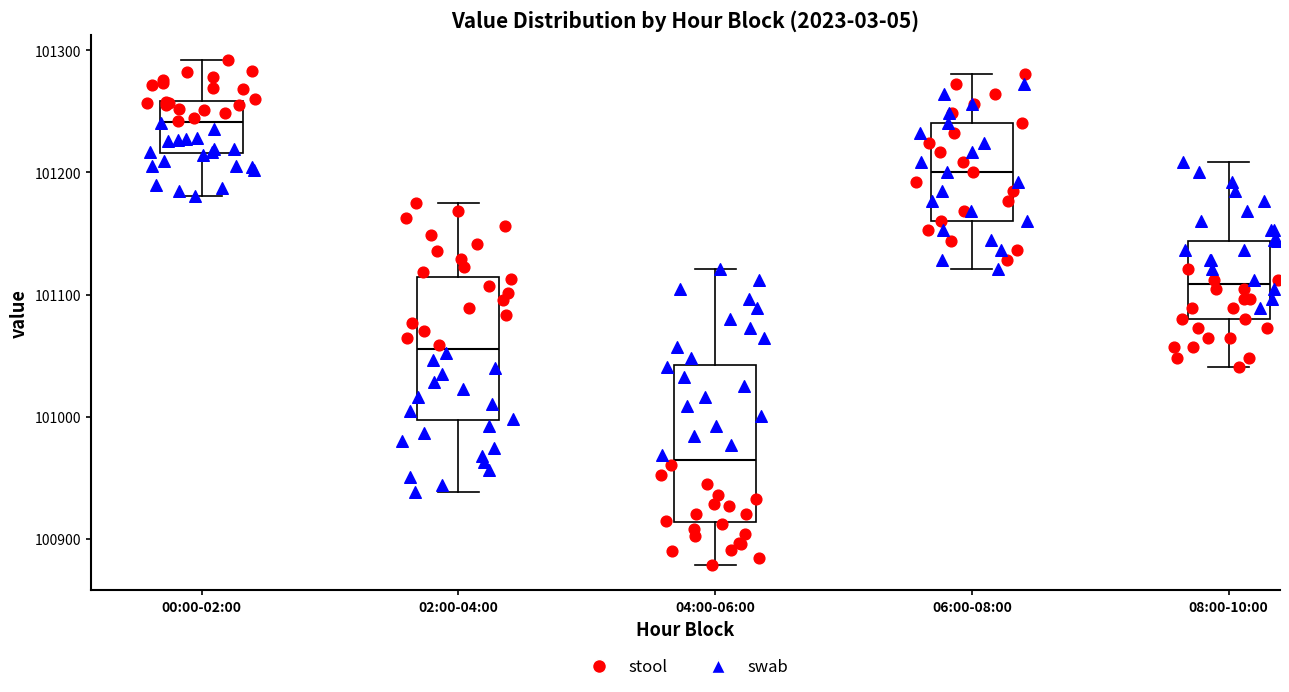

Reading left to right, read every box against the y-axis: the position of its median line, the range the box covers, and the ends of its whiskers. The values are not printed on the chart, so give them approximately, as read against the axis.

00:00-02:00: median 101240, box 101220 to 101260, whiskers 101180 to 101290
02:00-04:00: median 101060, box 101000 to 101110, whiskers 100940 to 101180
04:00-06:00: median 100960, box 100910 to 101040, whiskers 100880 to 101120
06:00-08:00: median 101200, box 101160 to 101240, whiskers 101120 to 101280
08:00-10:00: median 101110, box 101080 to 101140, whiskers 101040 to 101210